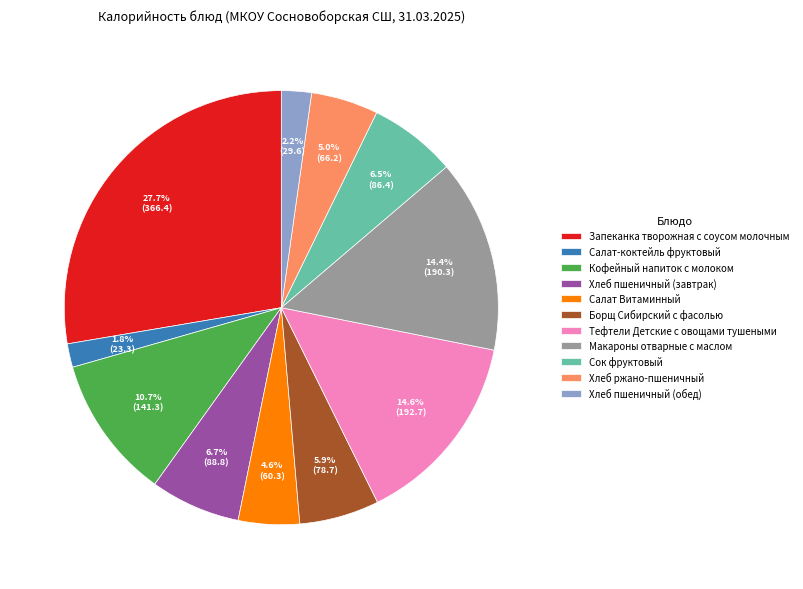

Which has a higher value, Сок фруктовый or Хлеб пшеничный (обед)?

Сок фруктовый